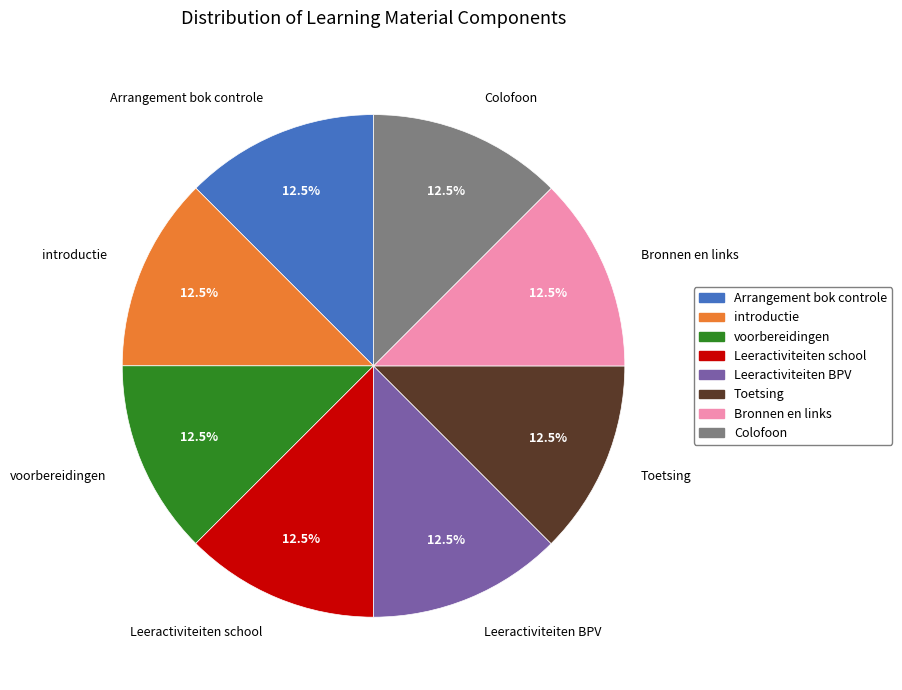

Does any single category account for the majority?

No